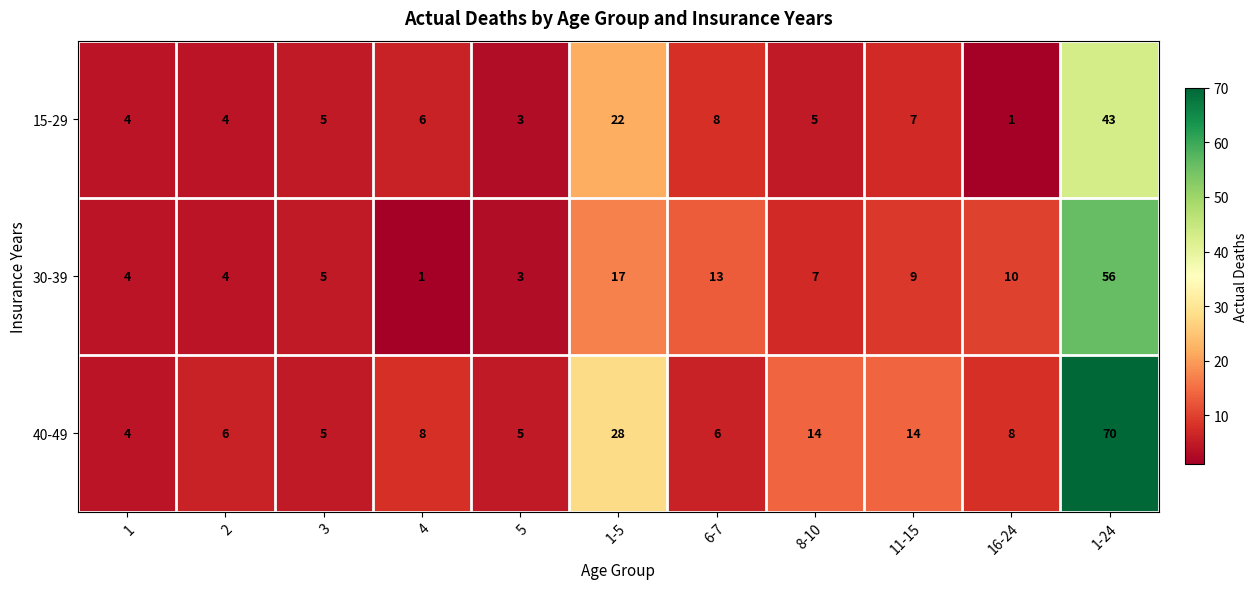

List the series in order of their overall mean, lowest first.

15-29, 30-39, 40-49